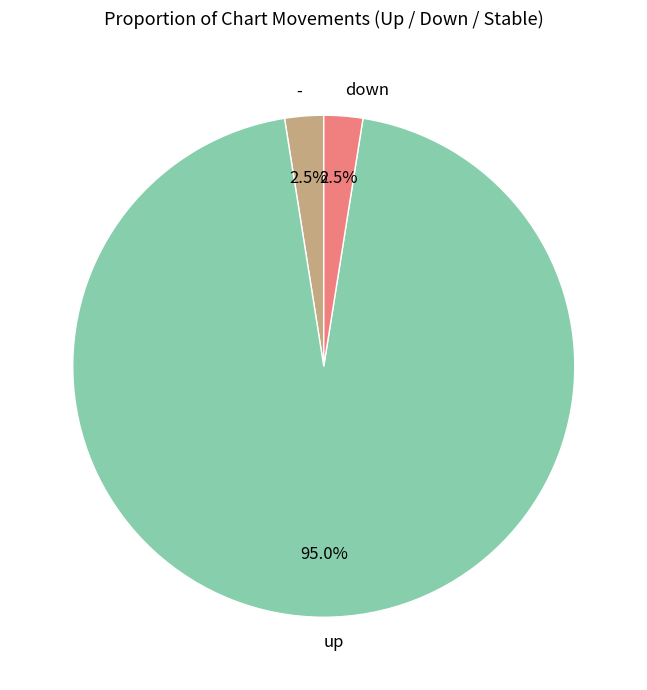

Which slice is the largest?

up